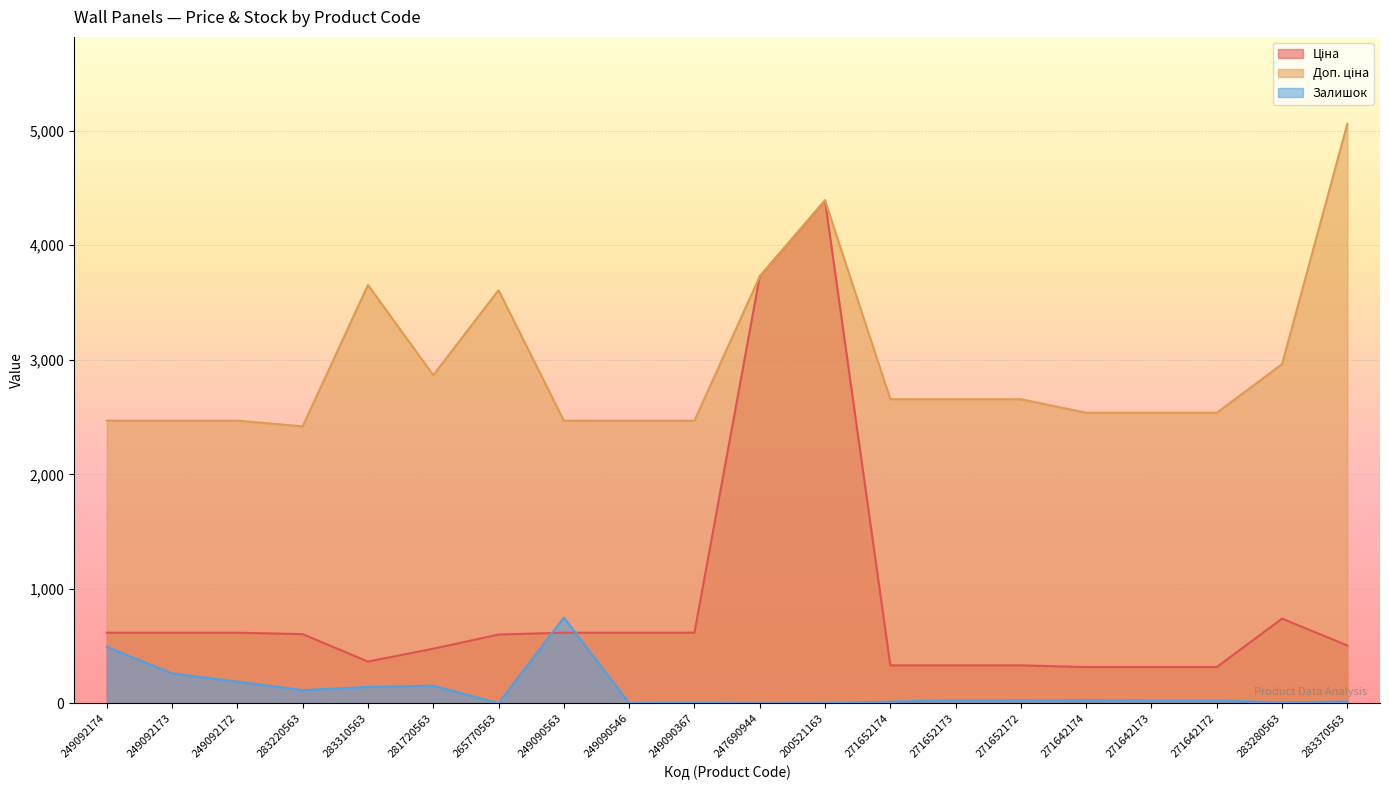

Rank the series at 249092172 from highest to lowest value.

Доп. ціна, Ціна, Залишок